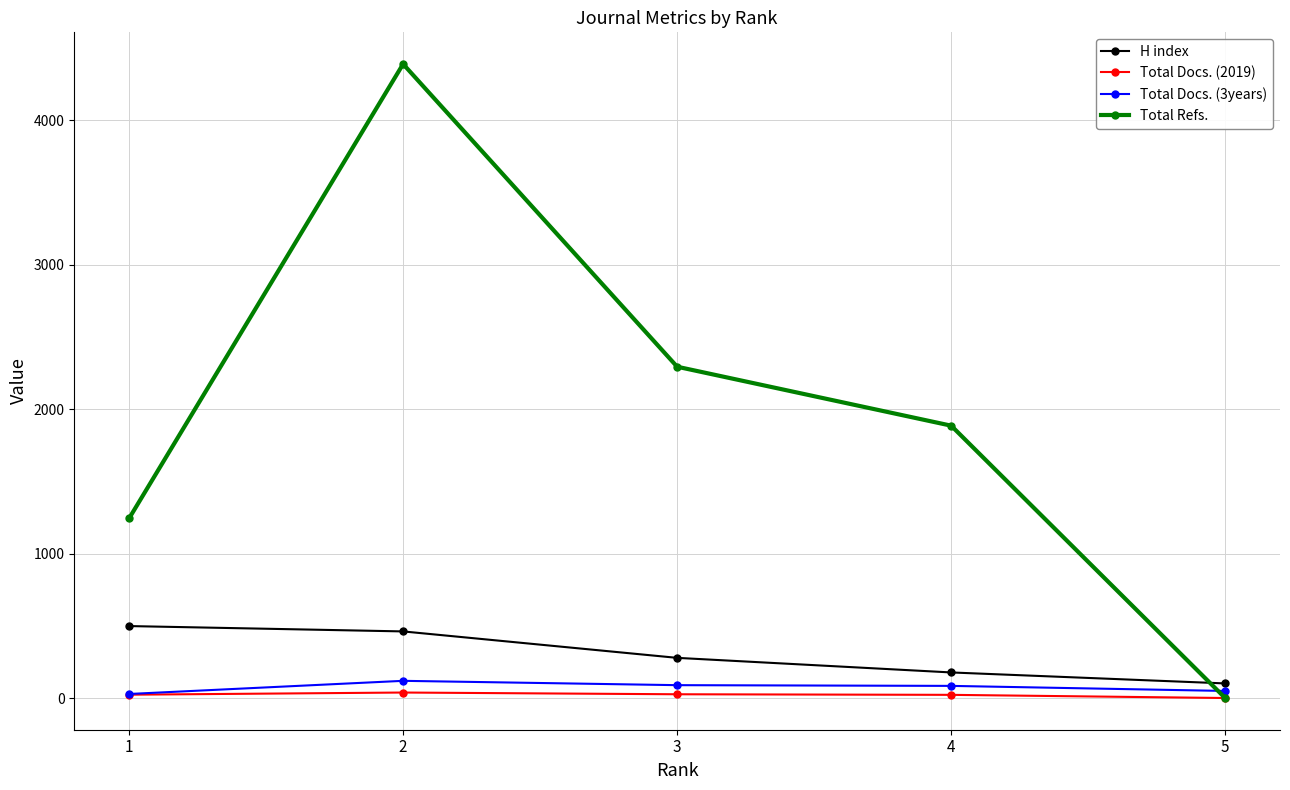

Count the number of categories in the chart.

5